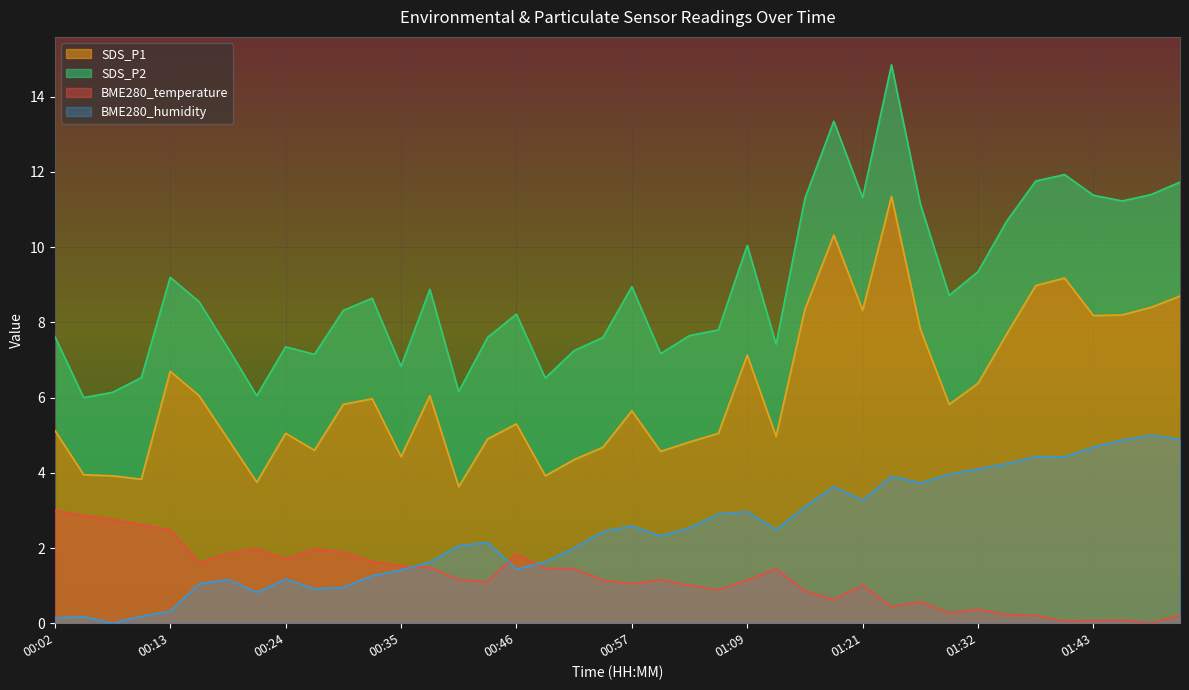

True or false: BME280_temperature has a value of 1.0 at 00:57.

True